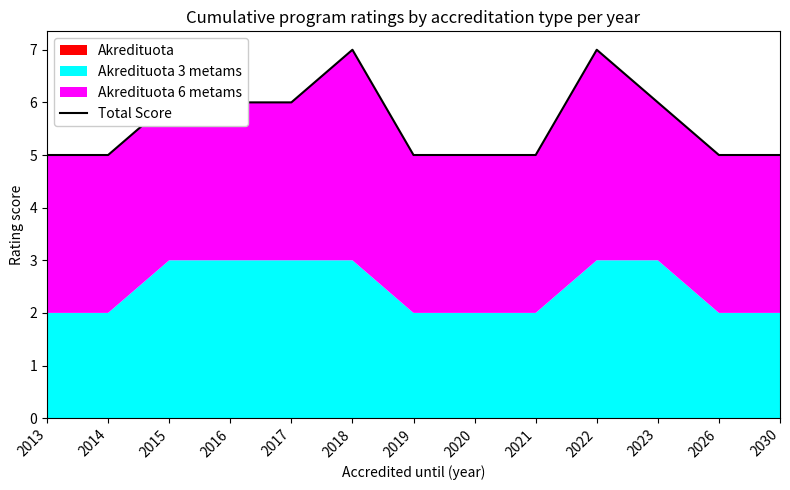

Reading left to right, extract all data points from this chart.

5	5	6	6	6	7	5	5	5	7	6	5	5